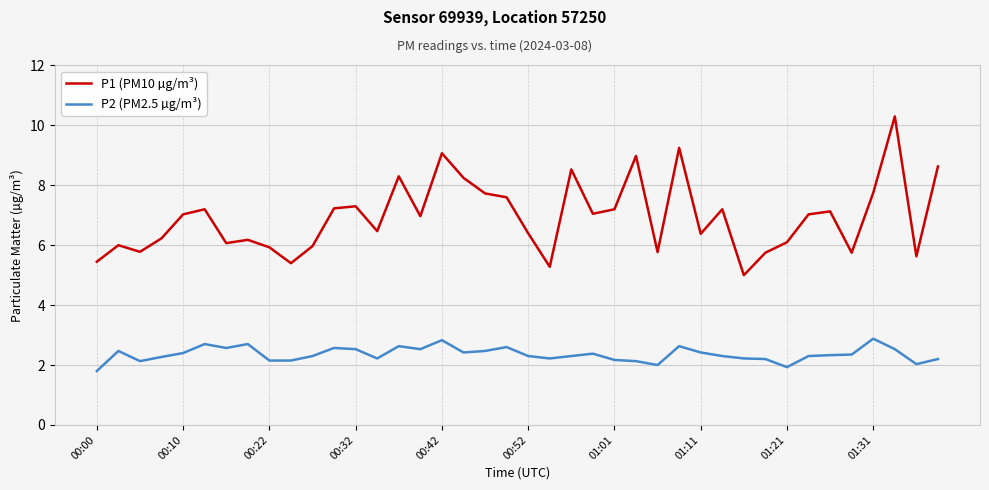

Which series has the largest total across all categories?

P1 (PM10 µg/m³)